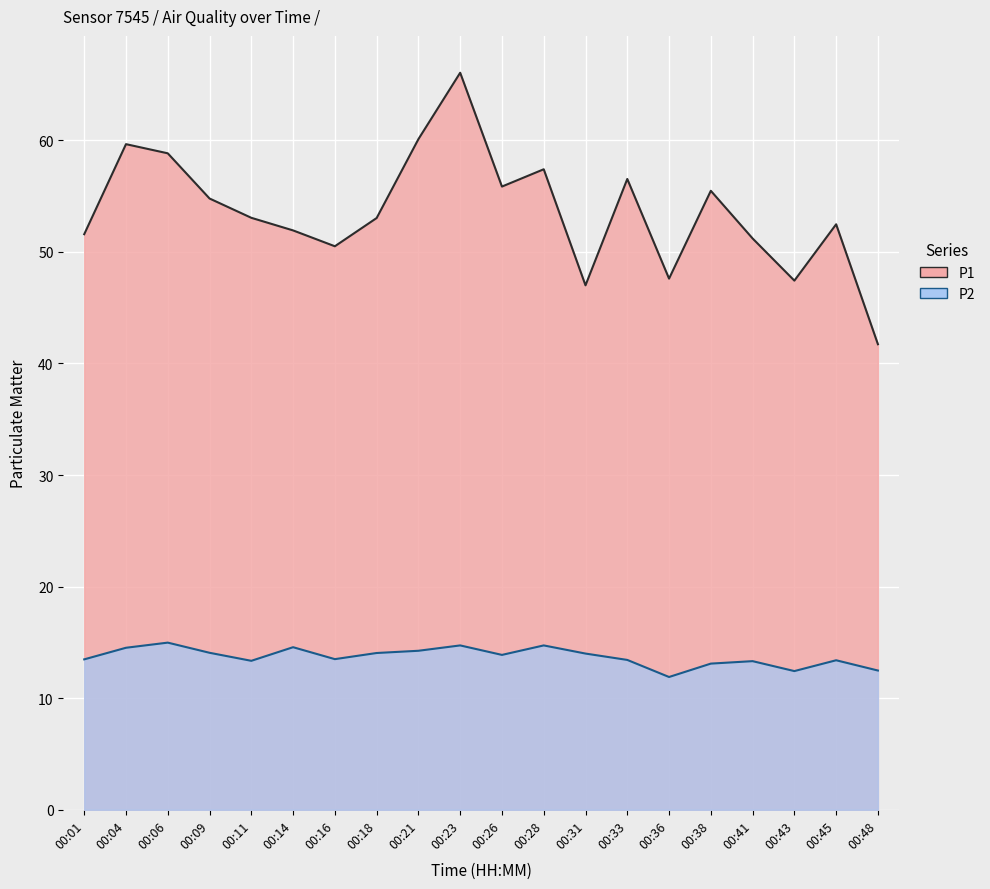

At how many categories does at least one series exceed 61?

1